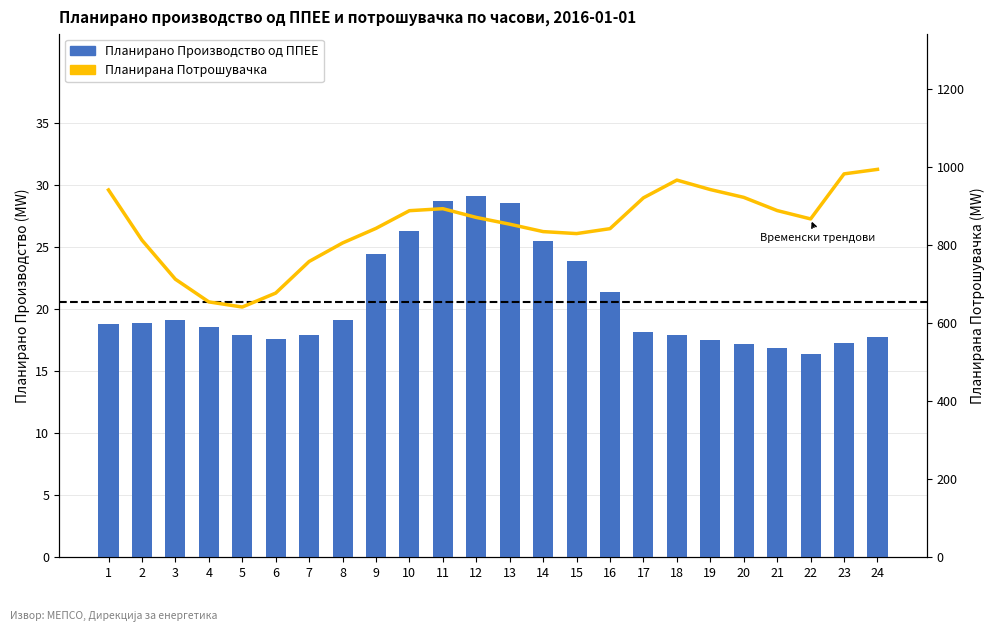

Which category has the highest value in the Планирана Потрошувачка series?

24